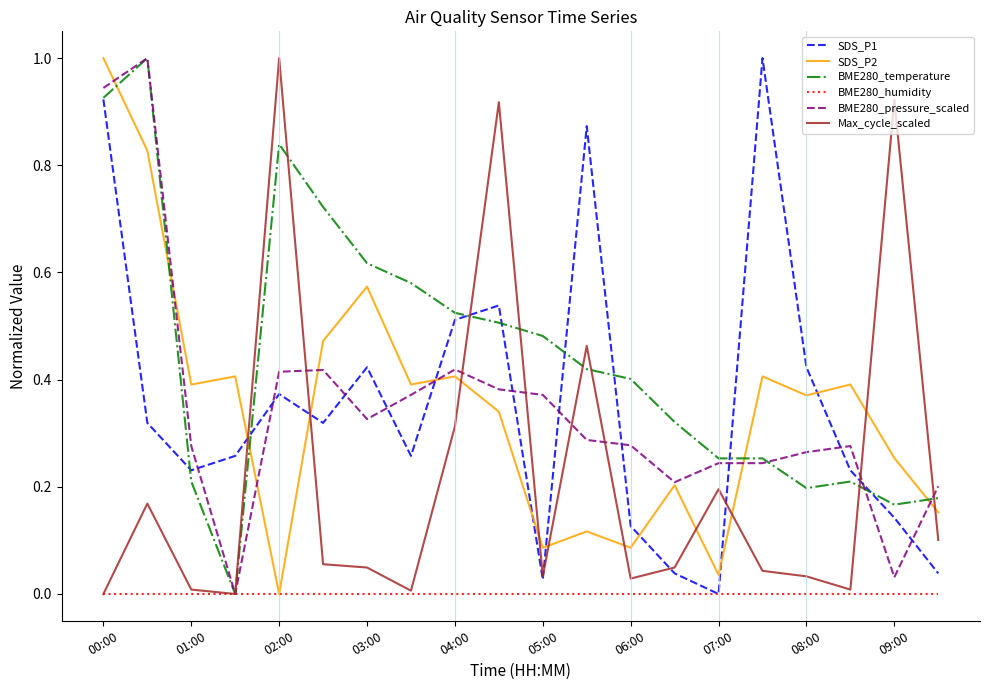

After their last crossing, which series has the higher values: BME280_temperature or SDS_P2?

BME280_temperature